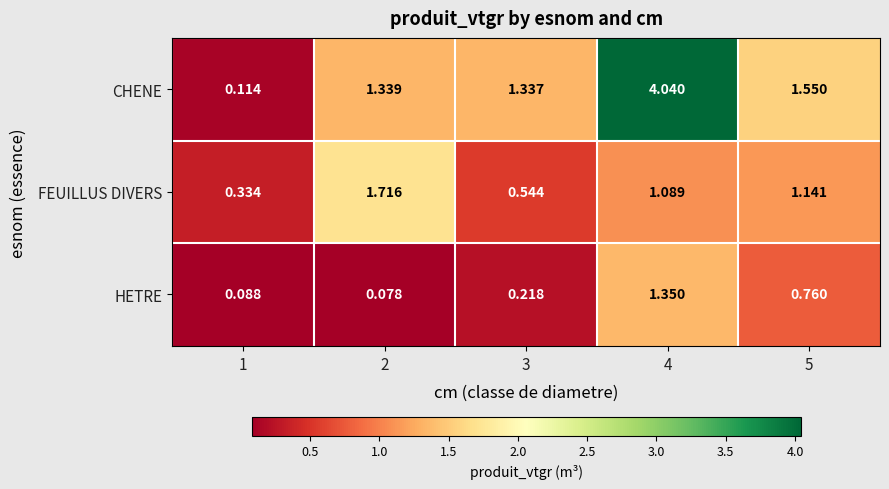

Between 1 and 4, which series saw the biggest shift?

CHENE